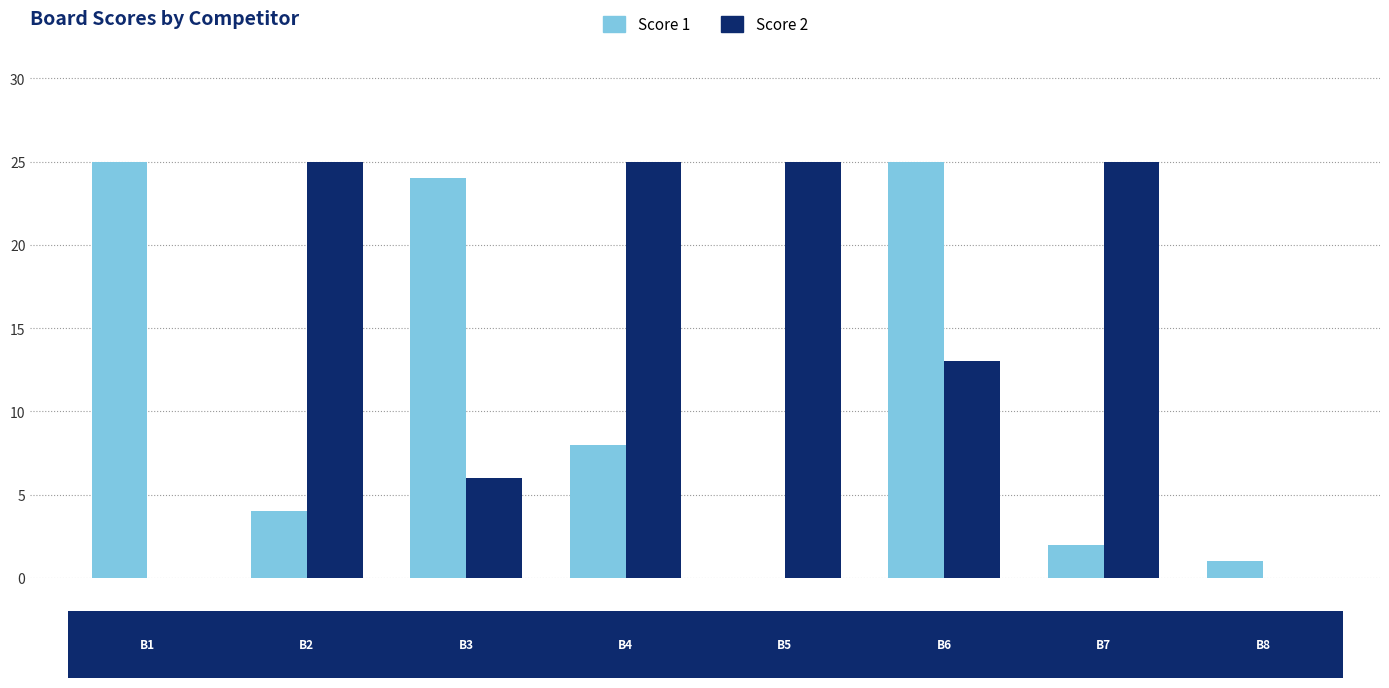

Which series has the largest total across all categories?

Score 2